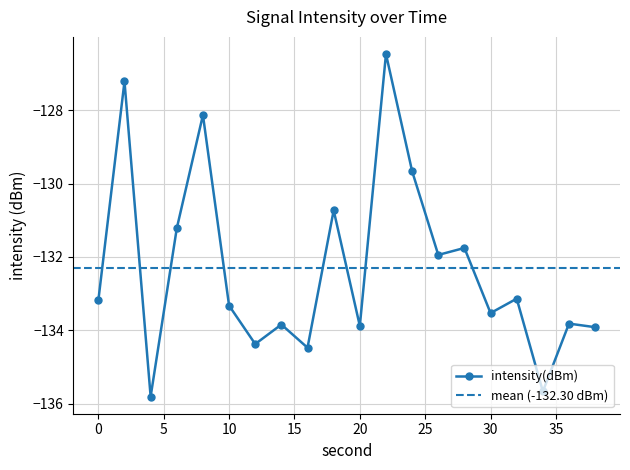

What is the value of the 6th point from the left?

-133.3